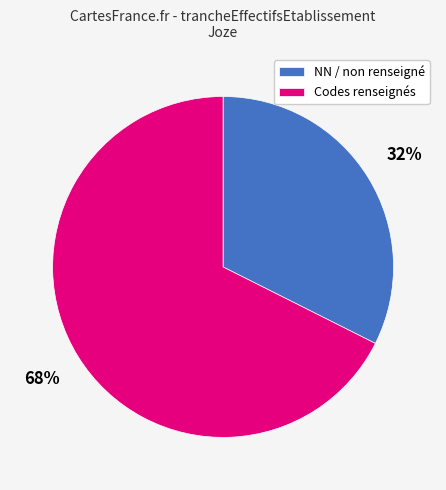

Is it true that Codes renseignés is 56% of the pie?

False